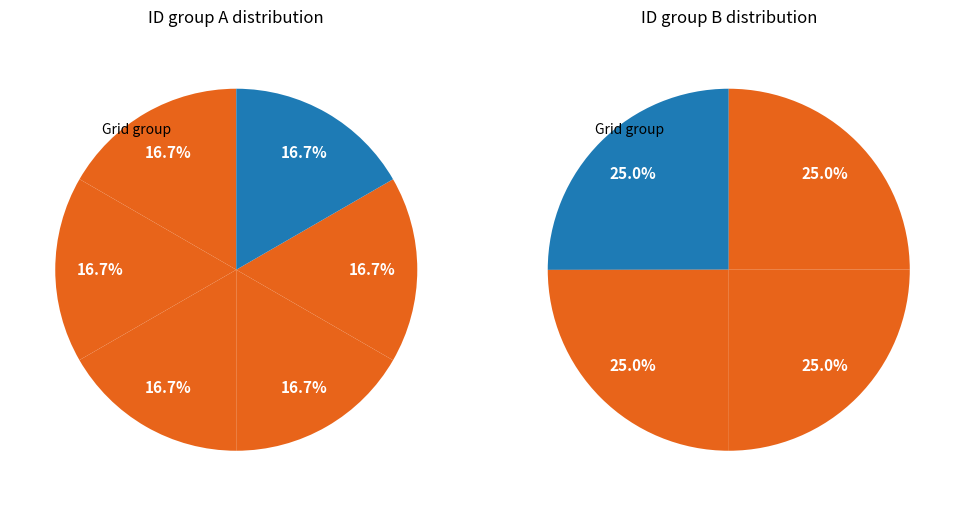

Does any single category account for the majority?

No